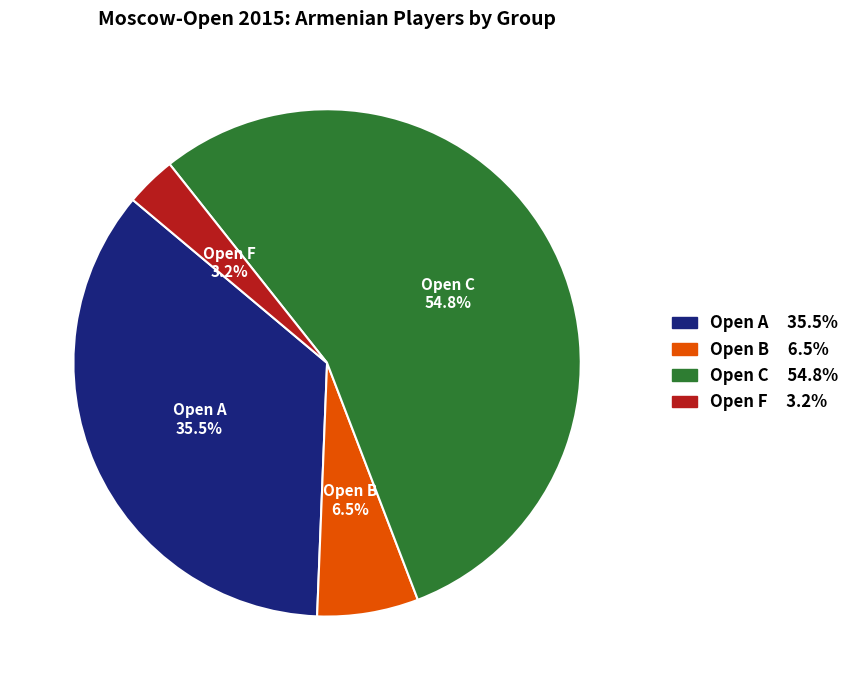

What is the smallest slice in the pie chart?

Open F